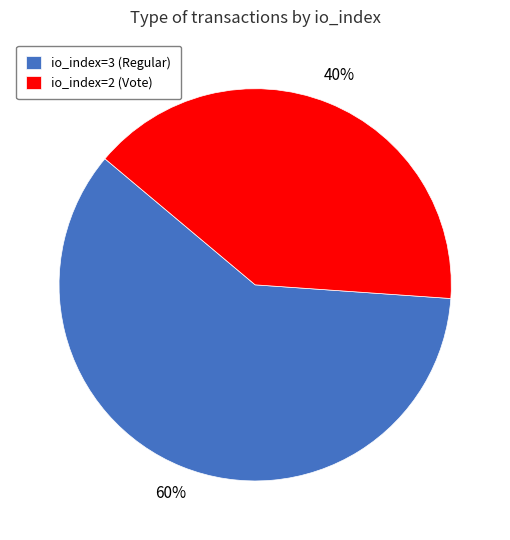

To the nearest percent, what portion does io_index=2 (Vote) represent?

40%